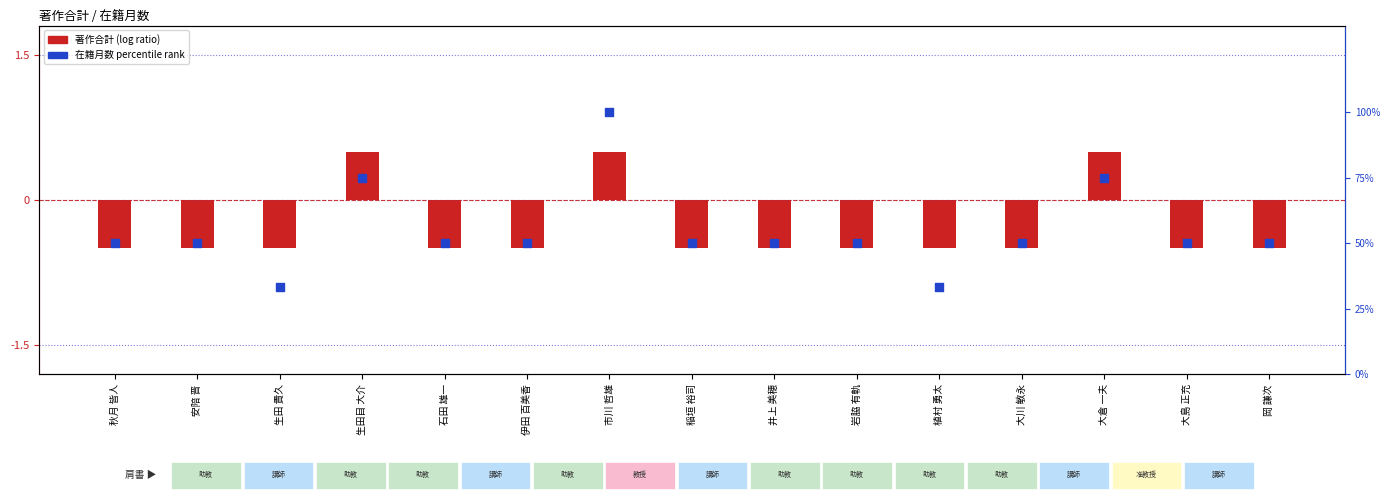

Which series contains the highest Y value?

在籍月数 percentile rank